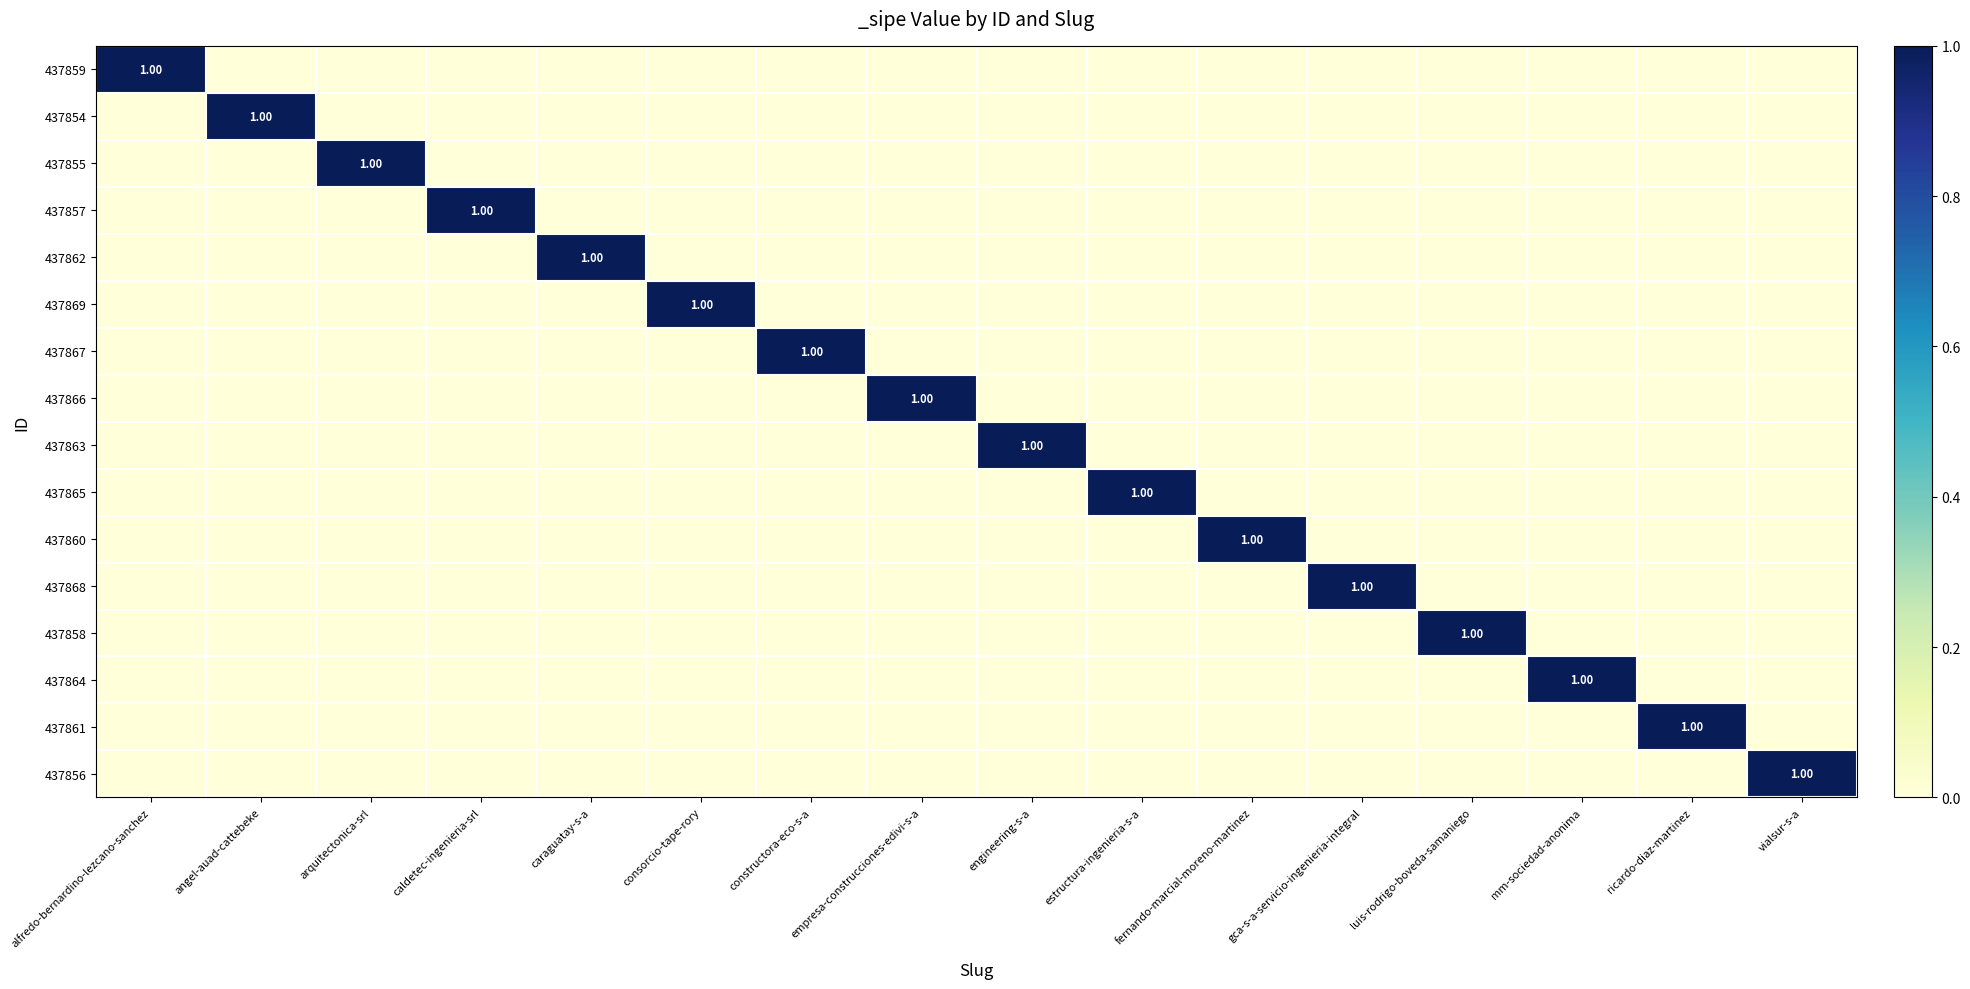

List the labels in order of 437867 value, largest first.

constructora-eco-s-a, alfredo-bernardino-lezcano-sanchez, angel-auad-cattebeke, arquitectonica-srl, caldetec-ingenieria-srl, caraguatay-s-a, consorcio-tape-rory, empresa-construcciones-edivi-s-a, engineering-s-a, estructura-ingenieria-s-a, fernando-marcial-moreno-martinez, gca-s-a-servicio-ingenieria-integral, luis-rodrigo-boveda-samaniego, mm-sociedad-anonima, ricardo-diaz-martinez, vialsur-s-a